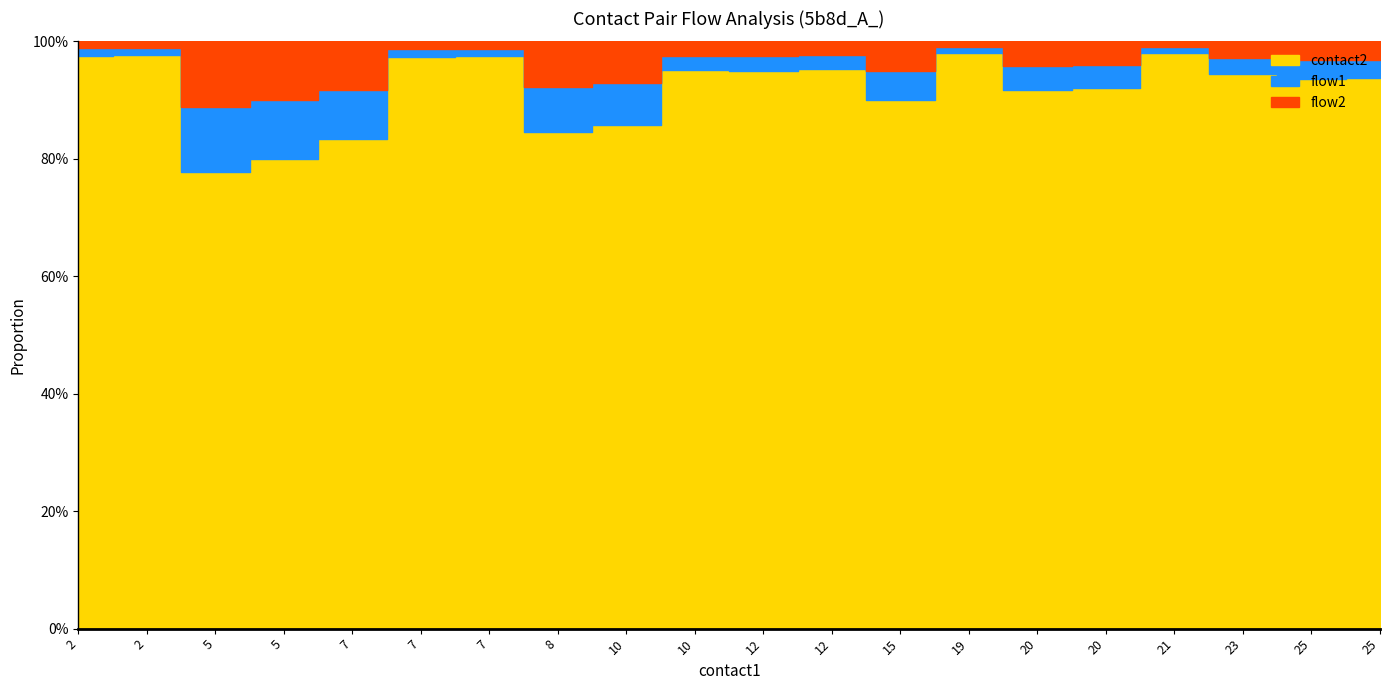

What is the difference between the maximum and minimum values in the contact2 series?

90